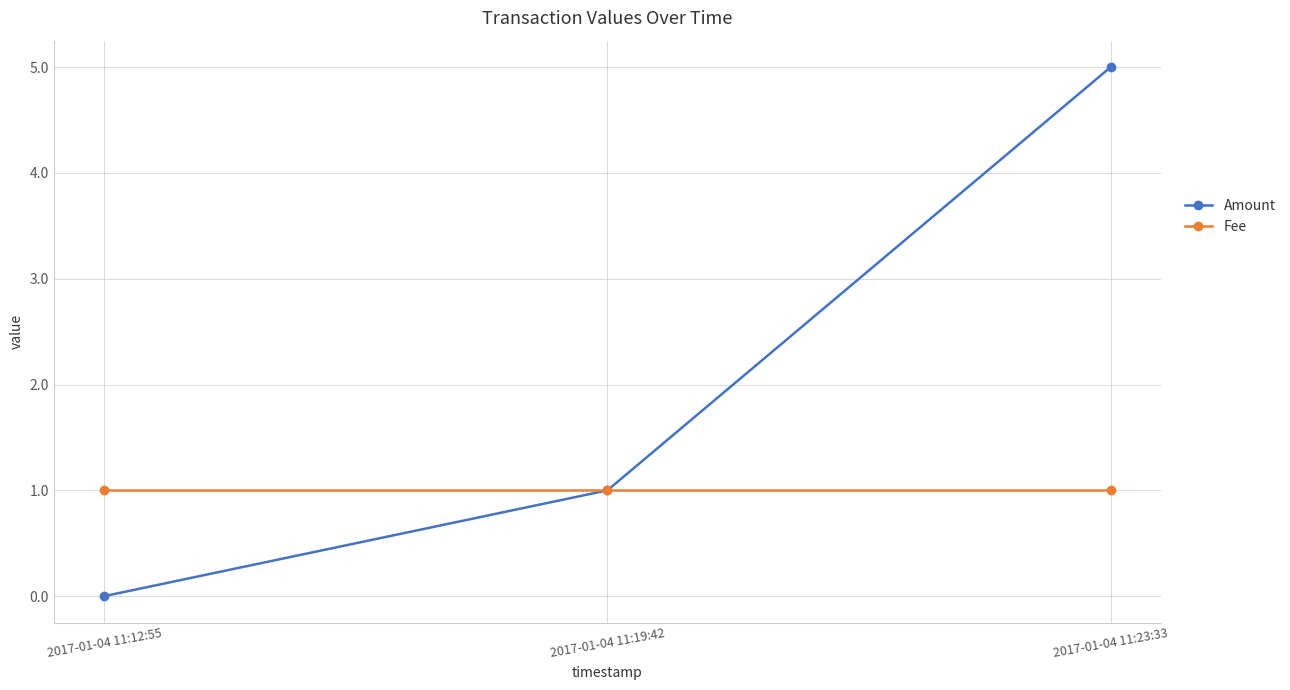

Which series changed the most between 2017-01-04 11:19:42 and 2017-01-04 11:23:33?

Amount